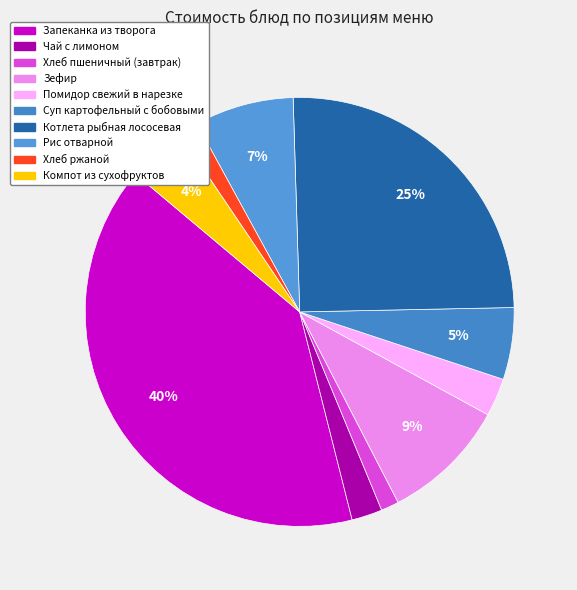

Does Запеканка из творога represent more than half of the total?

No